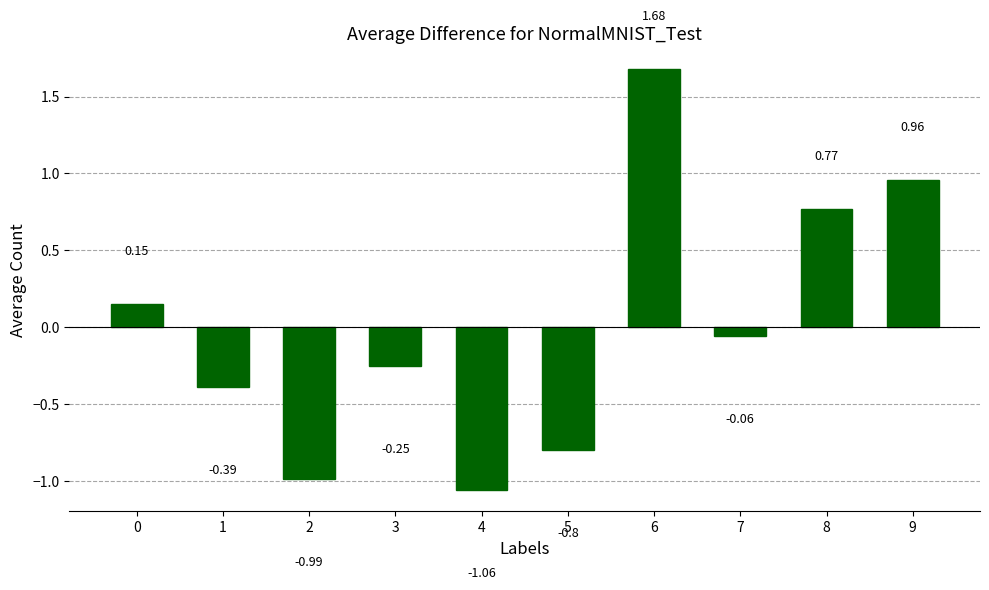

At which label is the value closest to 0?

7